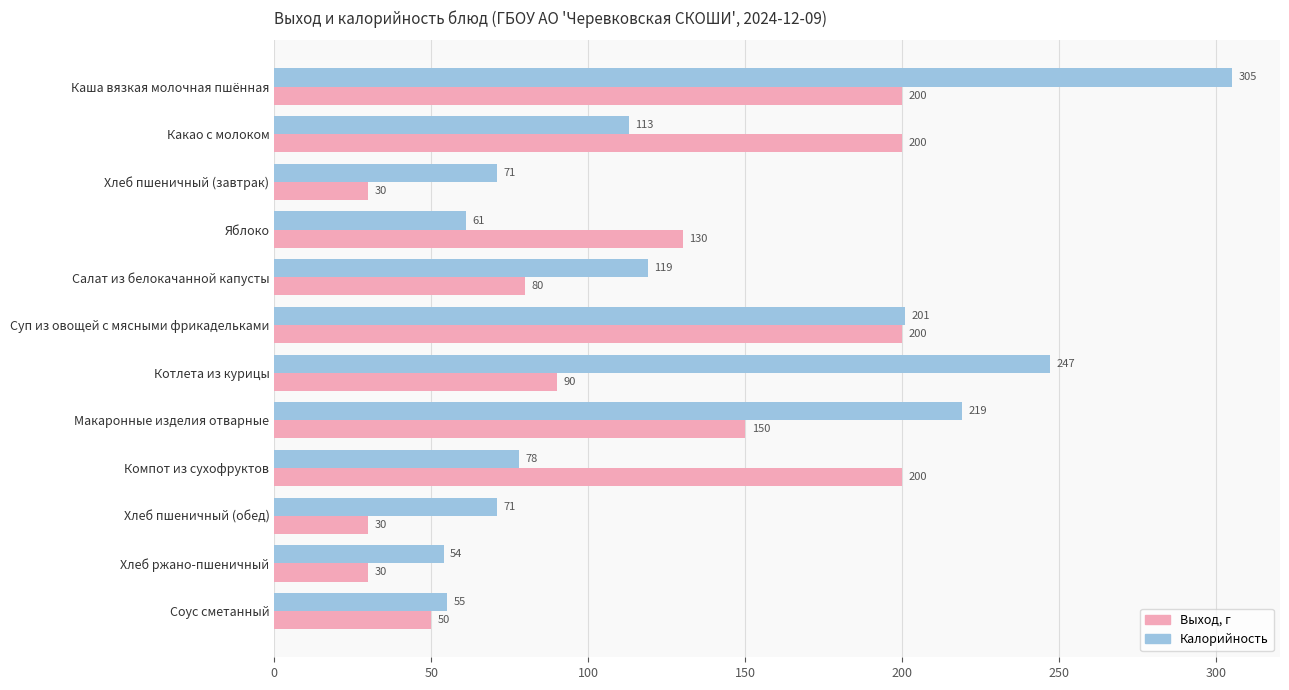

Which series has the largest total across all categories?

Калорийность